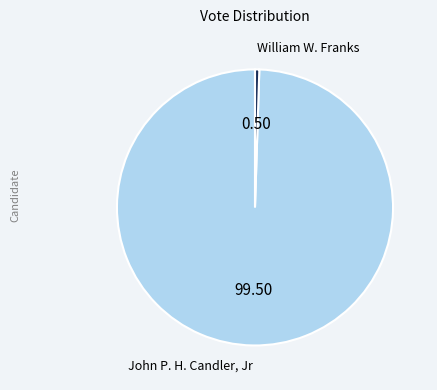

Count the number of slices in the pie.

2